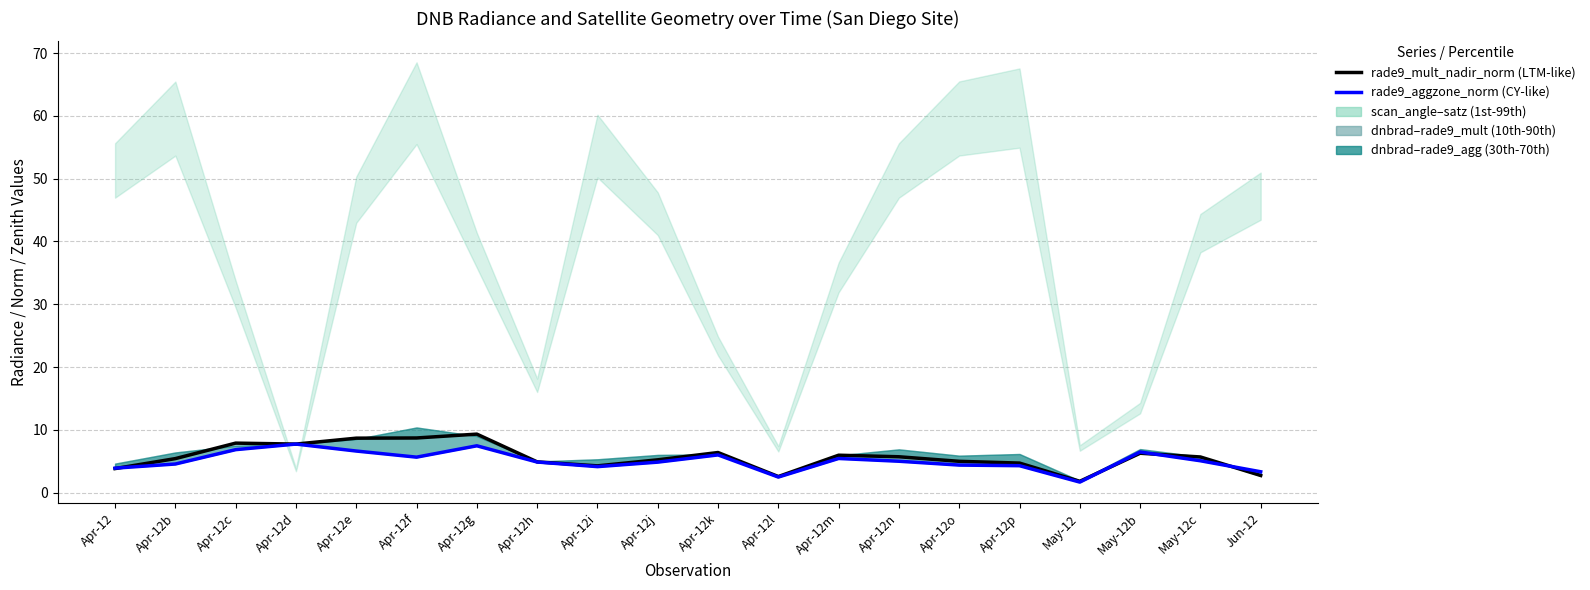

At how many categories does at least one series exceed 8?

3